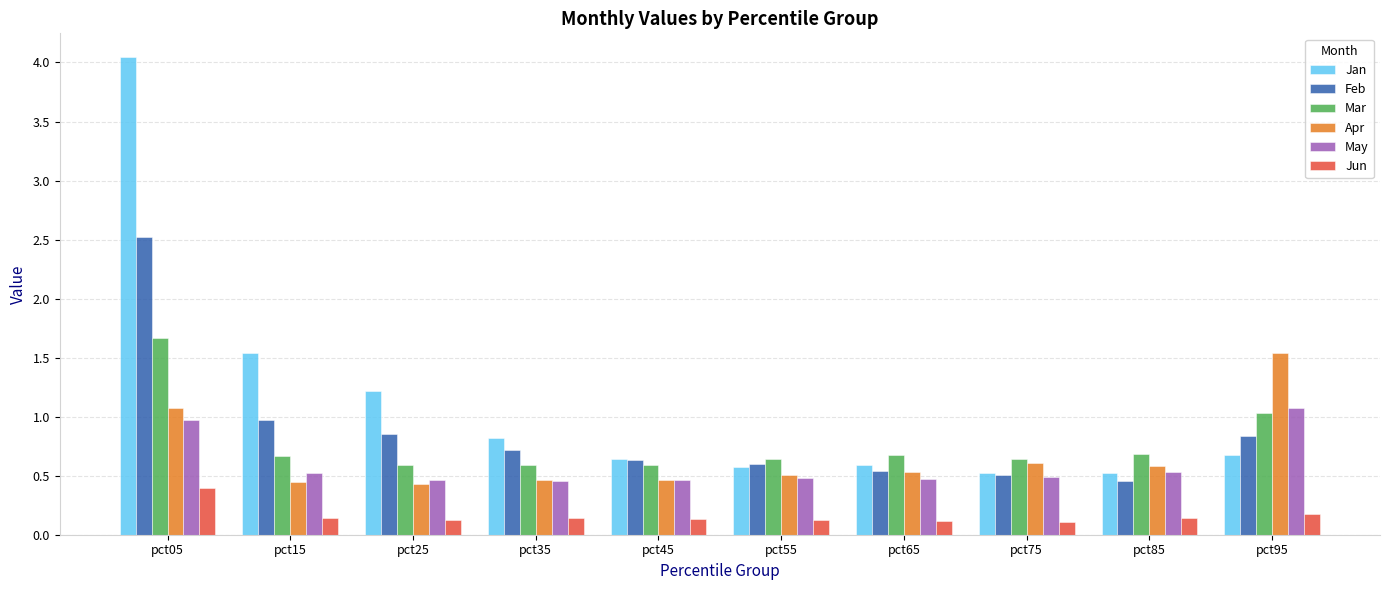

At which category does the chart reach its peak across all series?

pct05